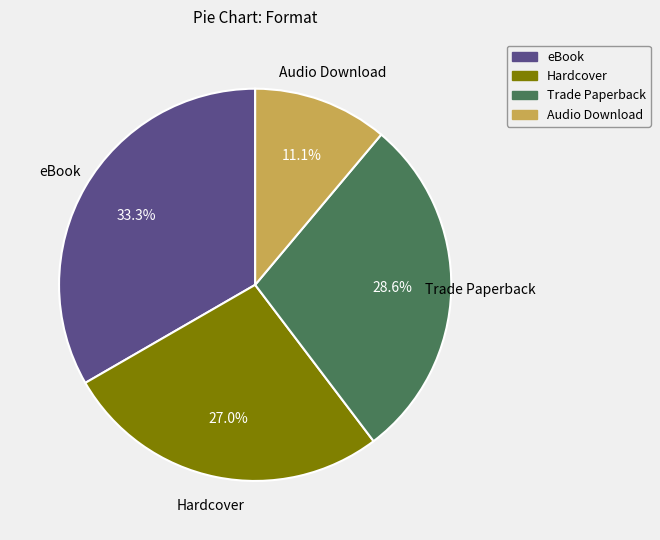

What portion of the pie excludes Trade Paperback?

71.4%